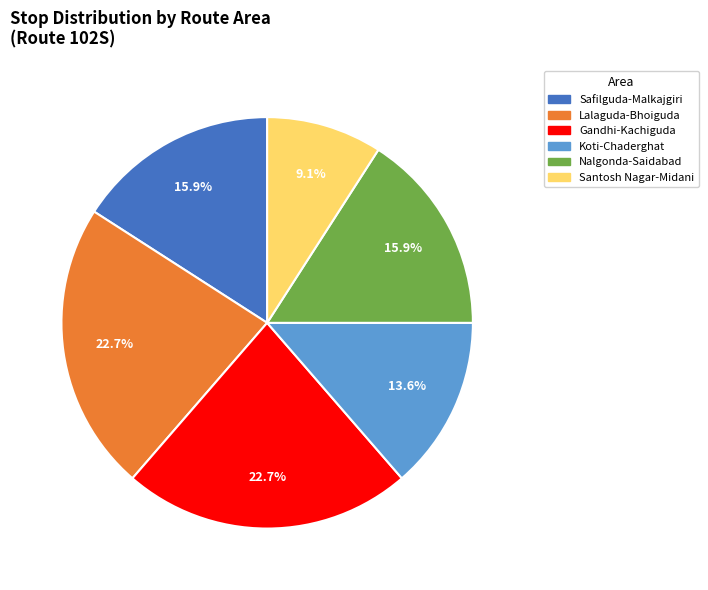

Is there any slice that represents more than half of the pie?

No